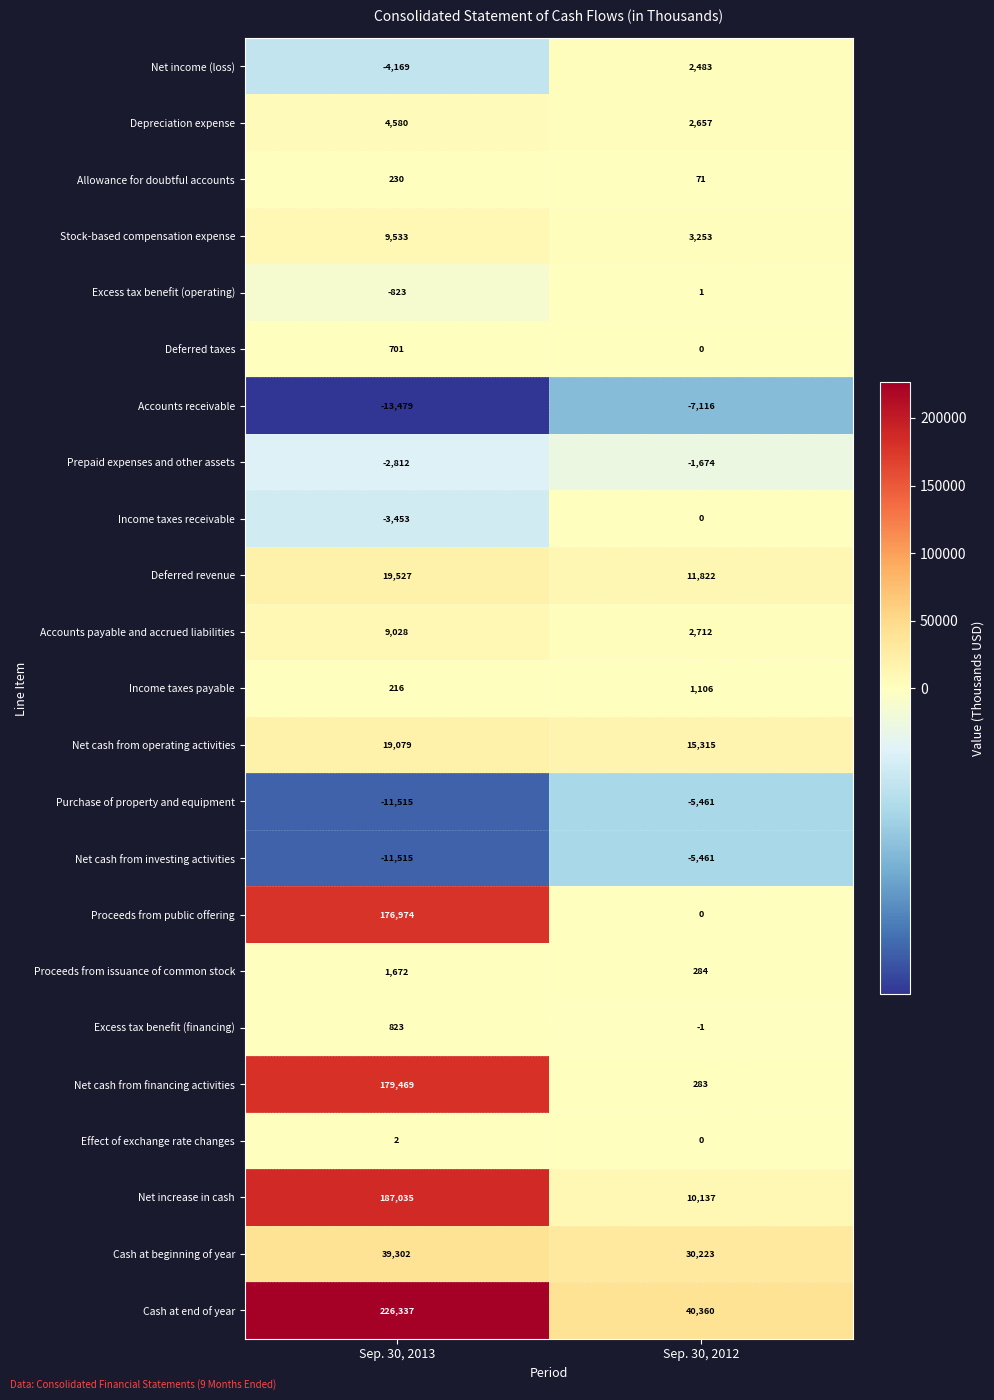

Rank the categories by Accounts payable and accrued liabilities value from lowest to highest.

Sep. 30, 2012, Sep. 30, 2013